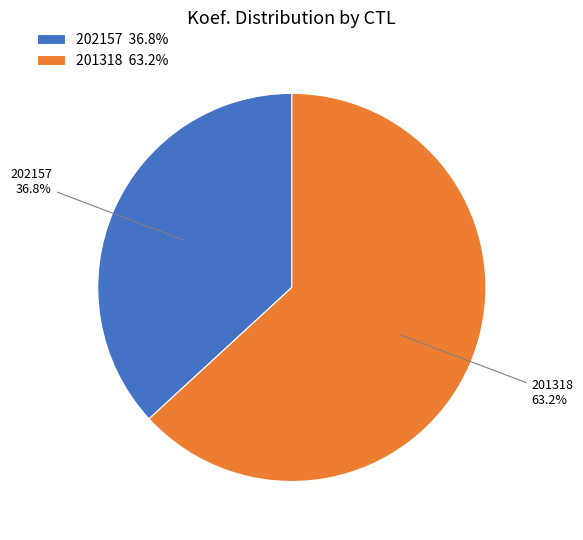

Do 202157 and 201318 together represent more than half of the pie?

Yes